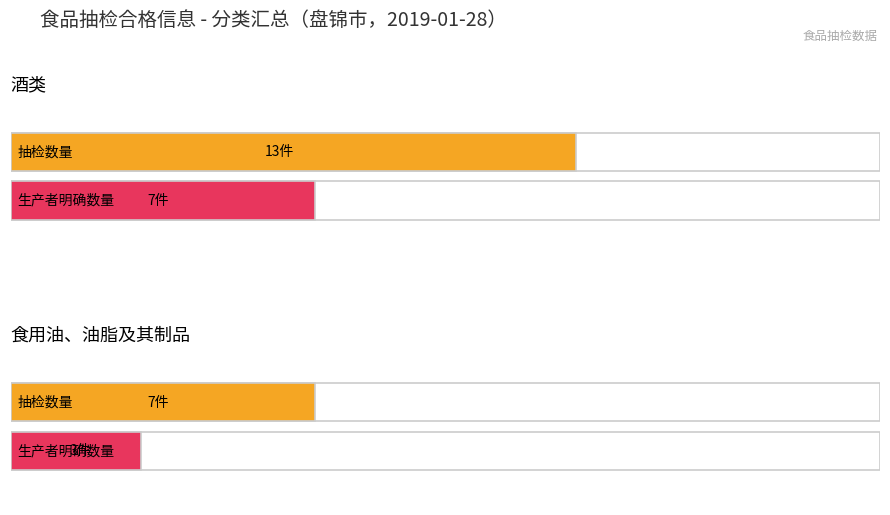

List the series in order of their peak value, highest first.

酒类, 食用油、油脂及其制品